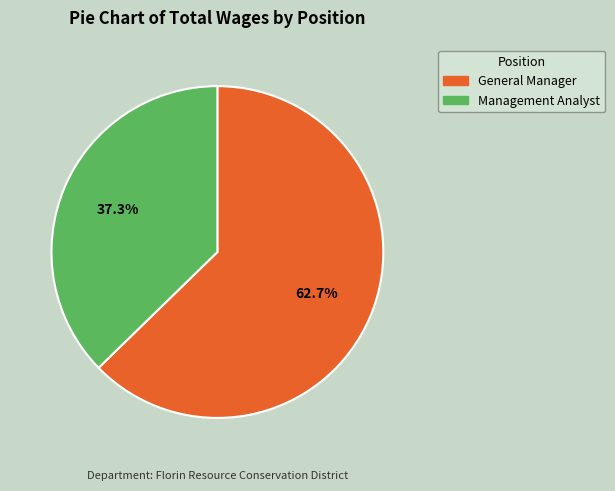

What is the total percentage of General Manager and Management Analyst?

100.0%